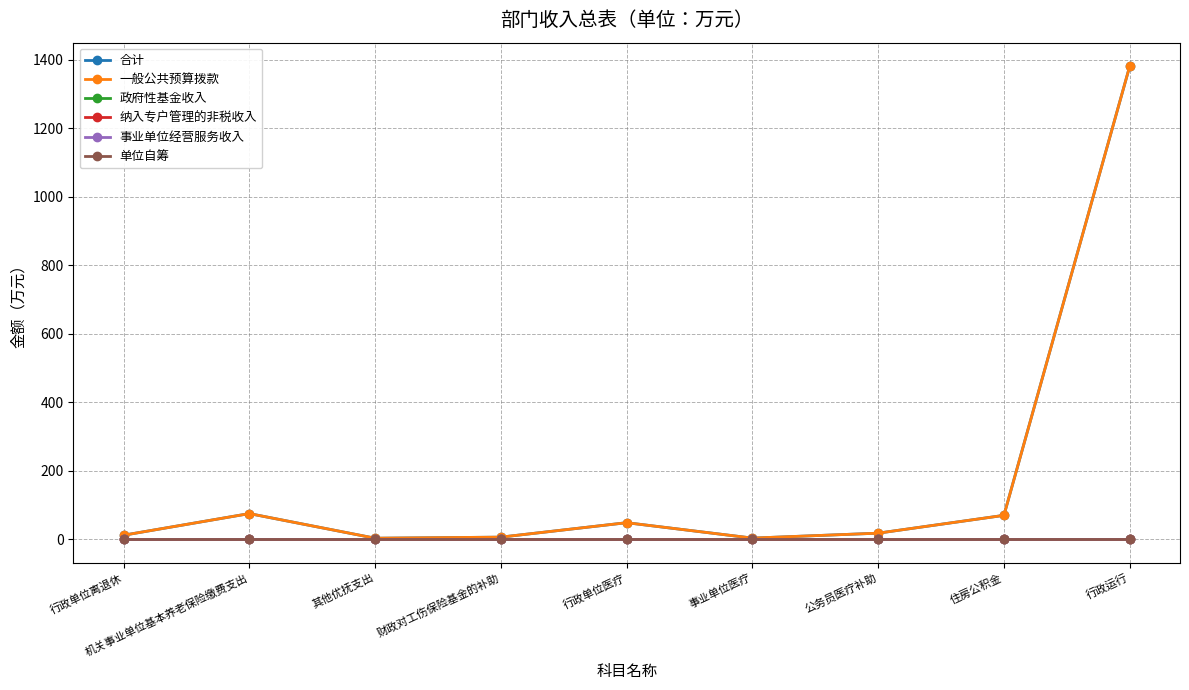

Does the chart have visible grid lines?

Yes